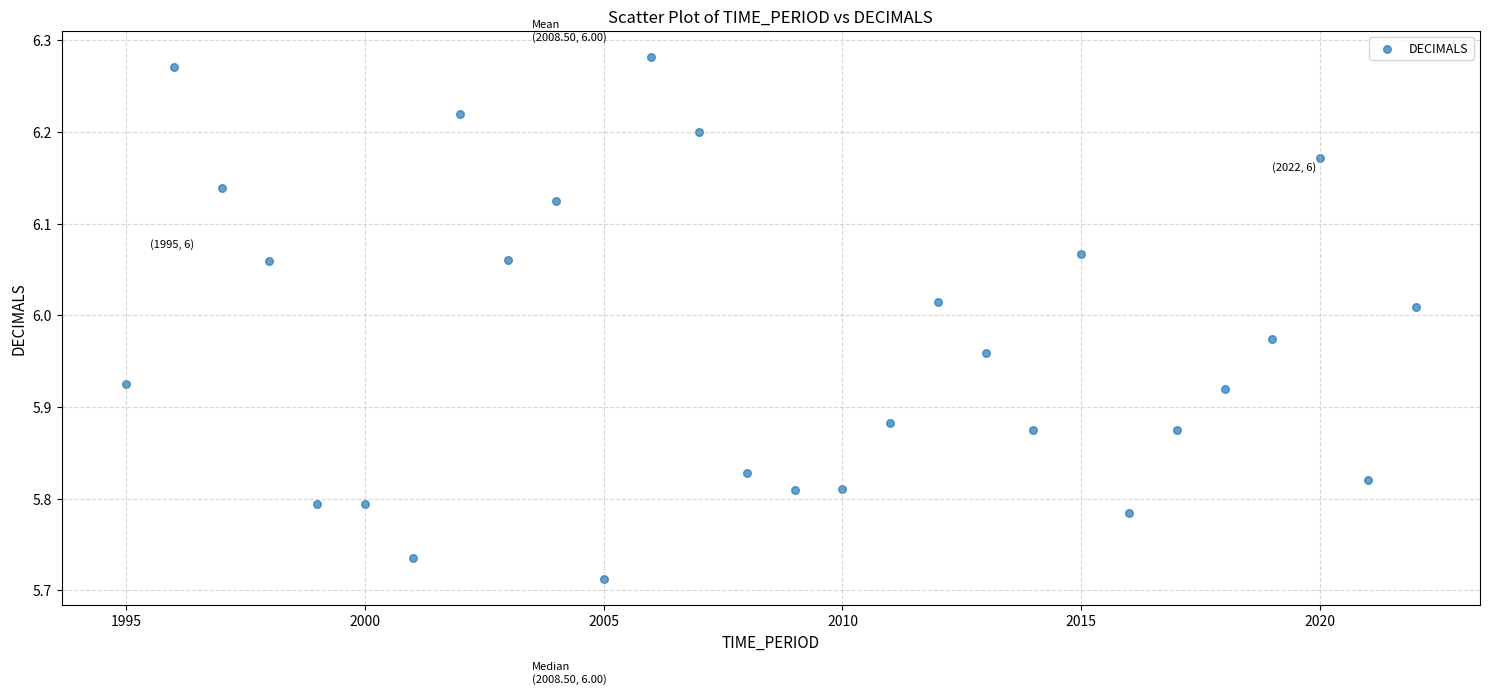

What is the range of Y values (max minus min)?

0.6